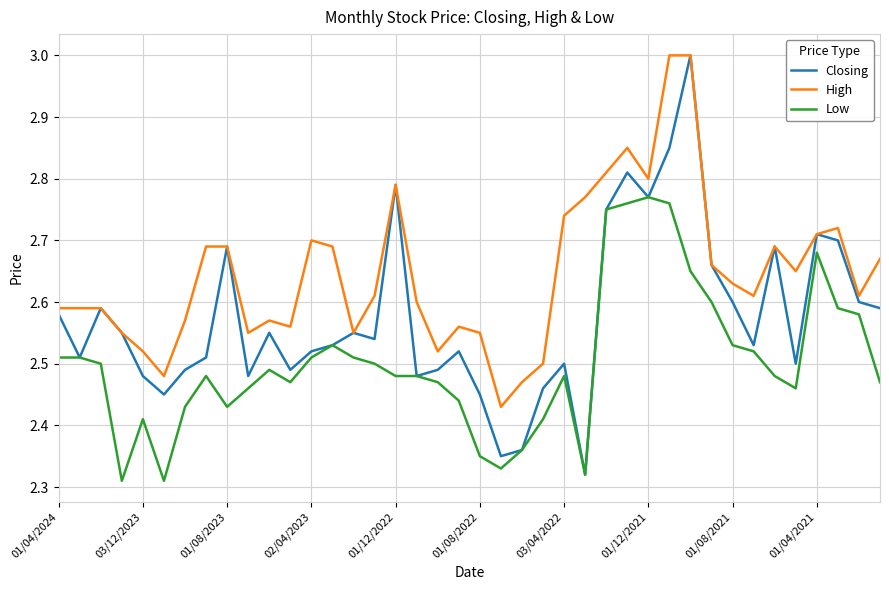

Does the chart have visible grid lines?

Yes